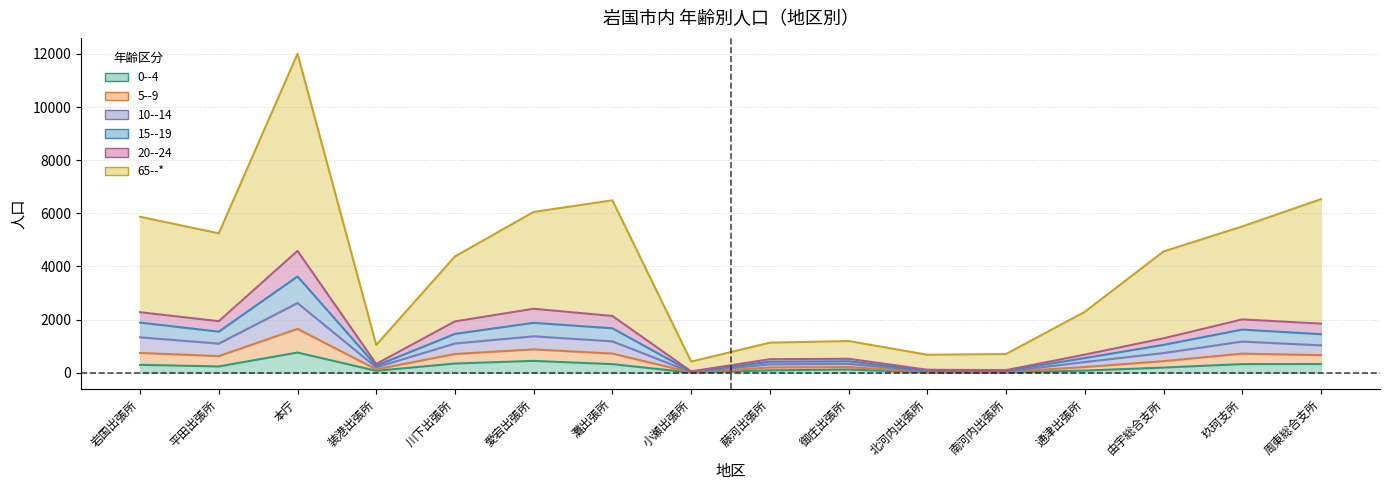

True or false: 15--19 has more than 0 interior local peaks.

True